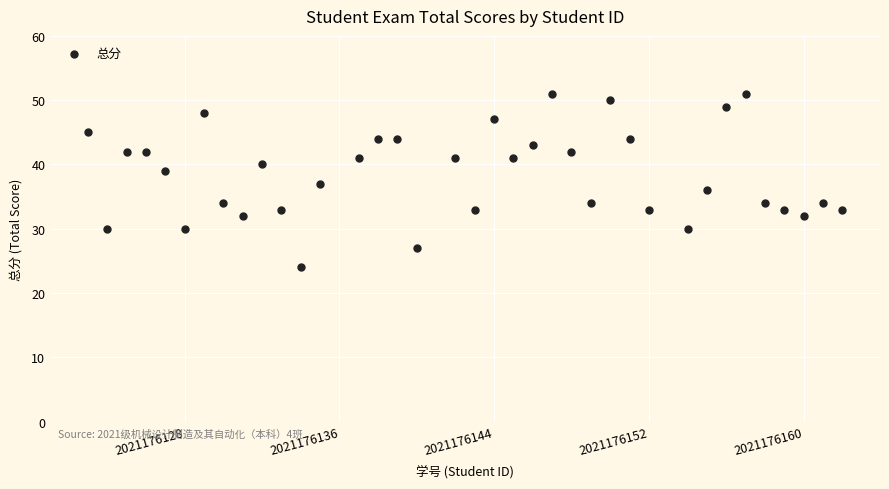

What is the range of Y values (max minus min)?

27